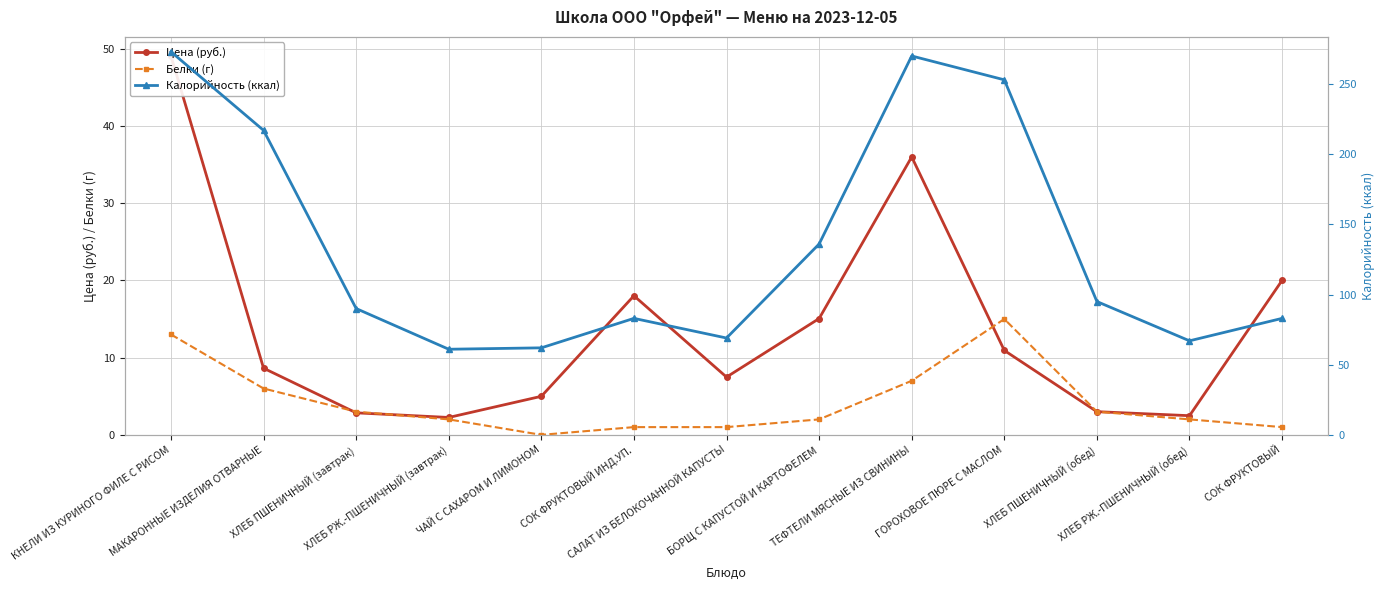

At which label does Цена (руб.) reach its minimum?

ХЛЕБ РЖ.-ПШЕНИЧНЫЙ (завтрак)